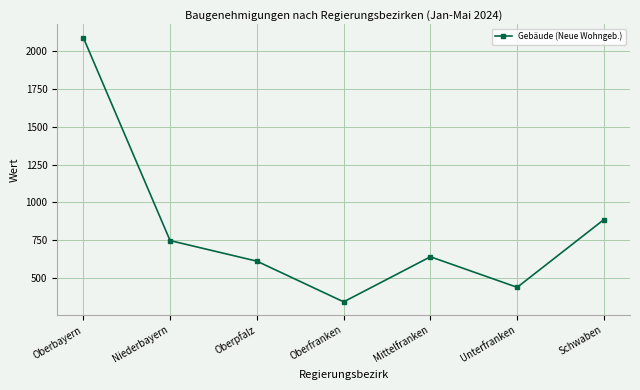

True or false: there are more than 2 points higher than both neighbors.

False